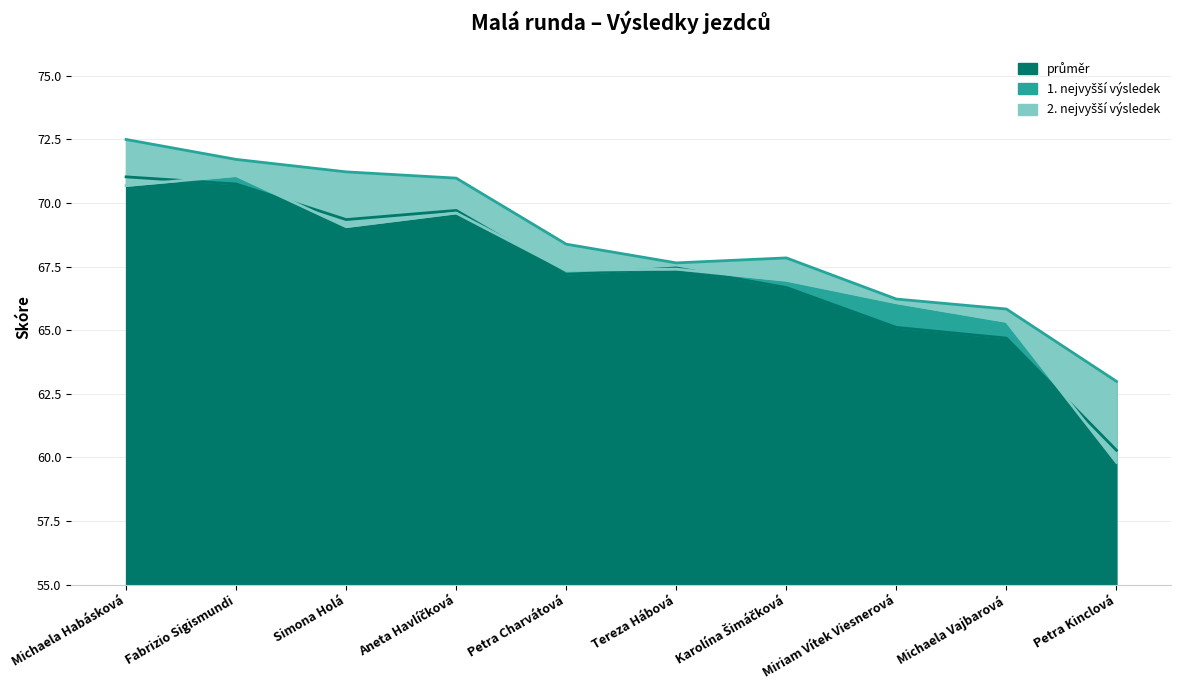

True or false: průměr and 1. nejvyšší výsledek cross at least once.

False